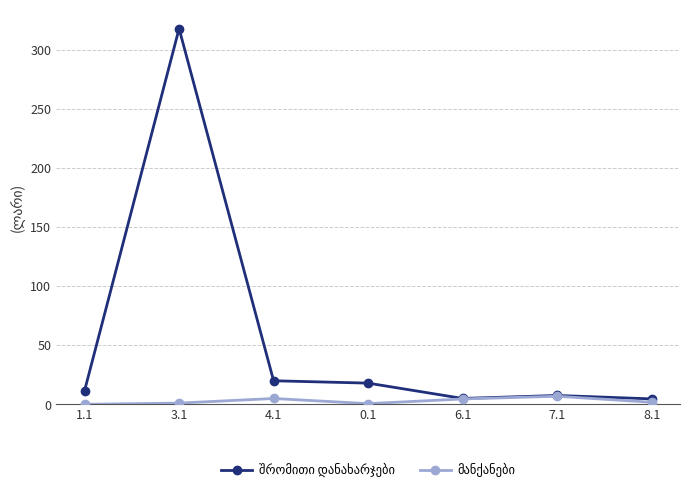

What is the label of the 6th point from the left?

7.1